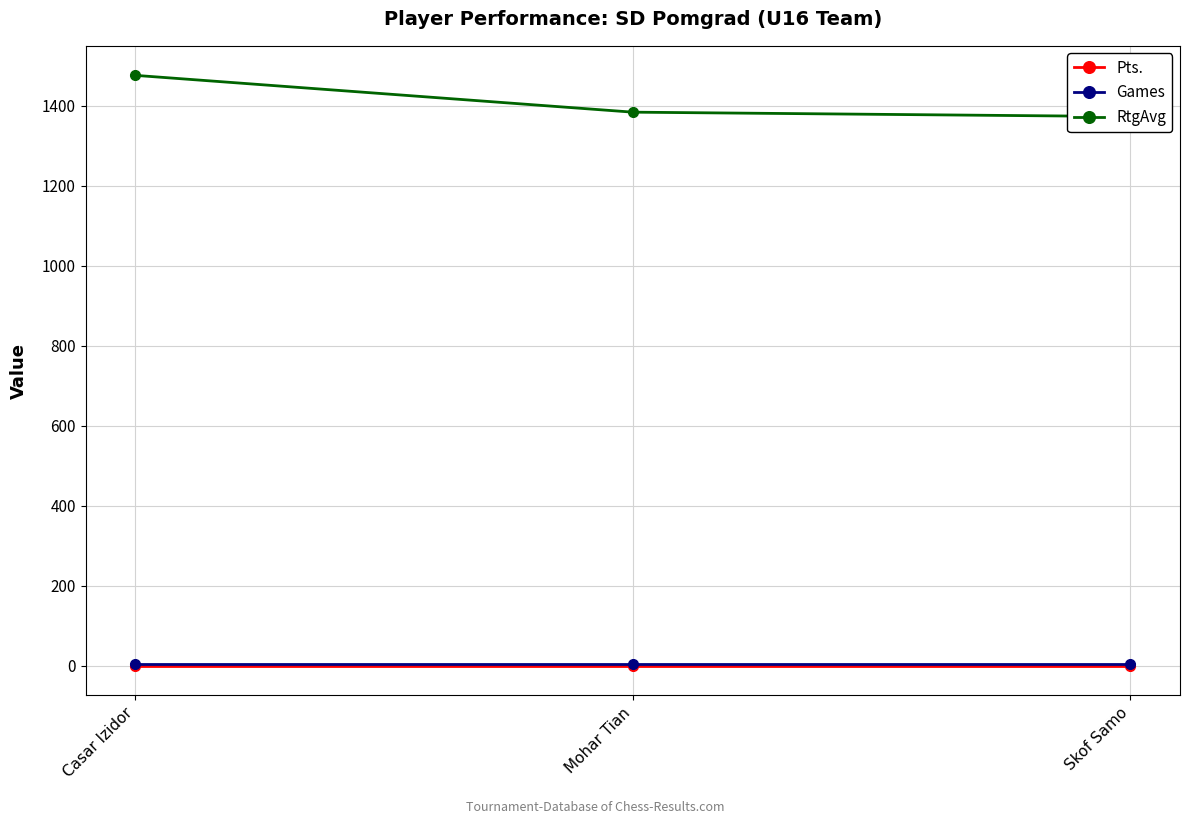

What is the difference between the RtgAvg values at Skof Samo and Mohar Tian?

11